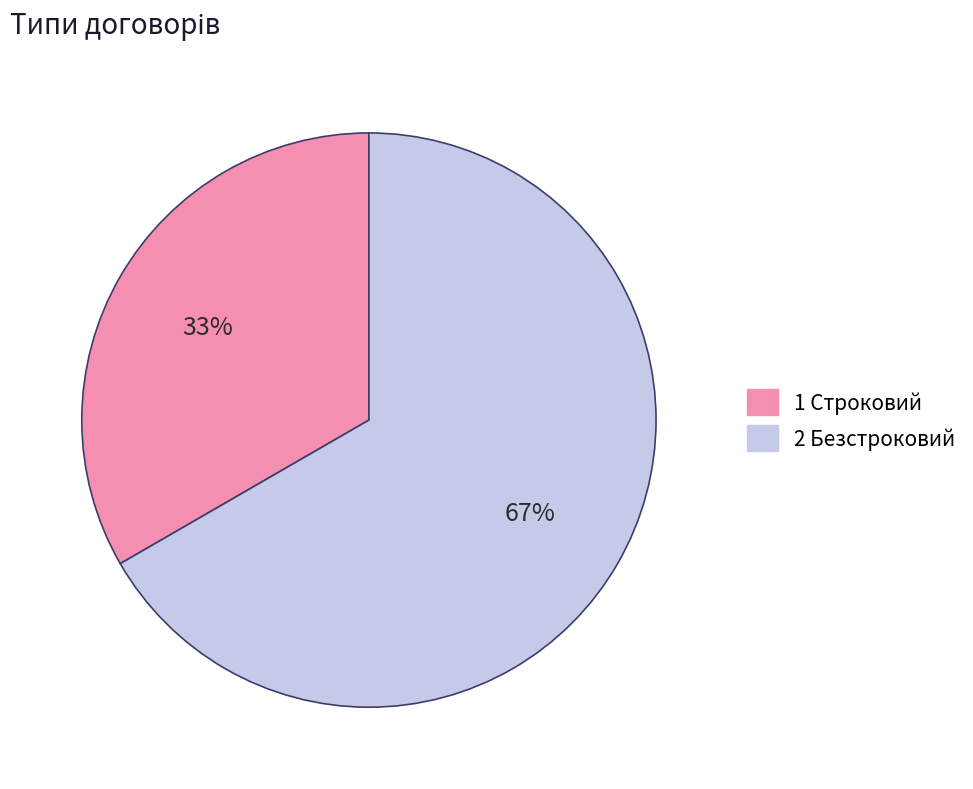

Is there any slice that represents more than half of the pie?

Yes